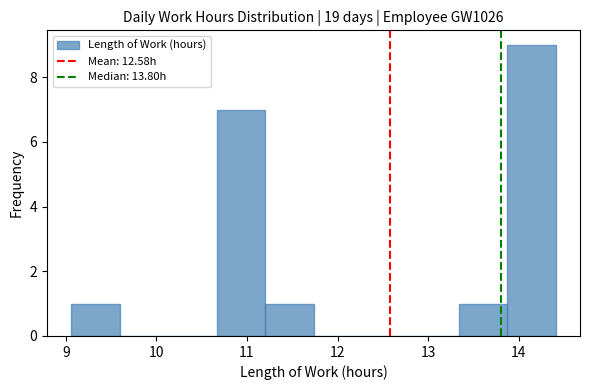

What is the height of the bar covering 11.2 to 11.7 on the x-axis? Neither the bar edges nor the heights are printed on the chart, so give them approximately, as read against the axes.

1